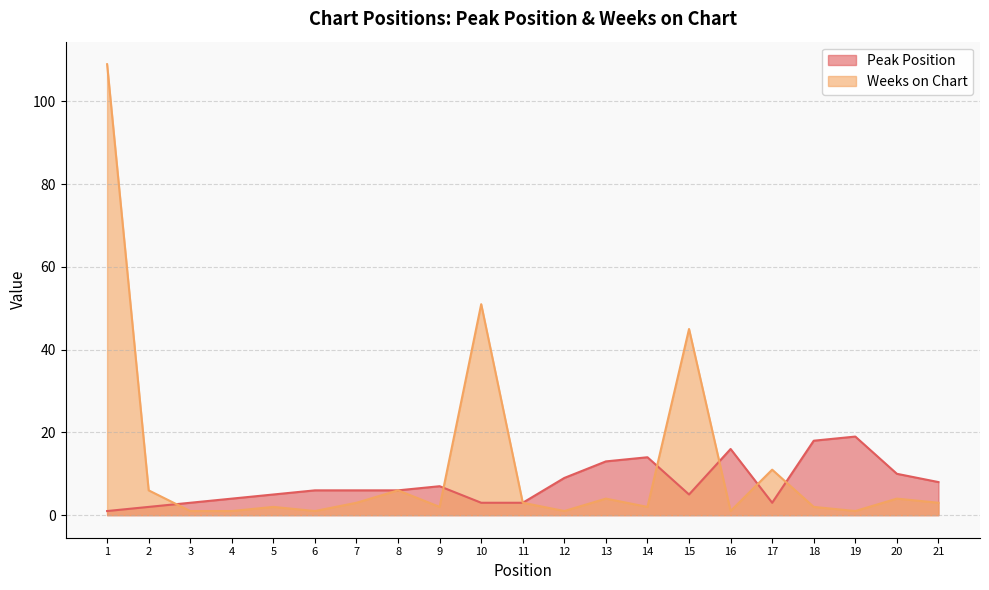

True or false: Weeks on Chart has more than 1 interior local peaks.

True